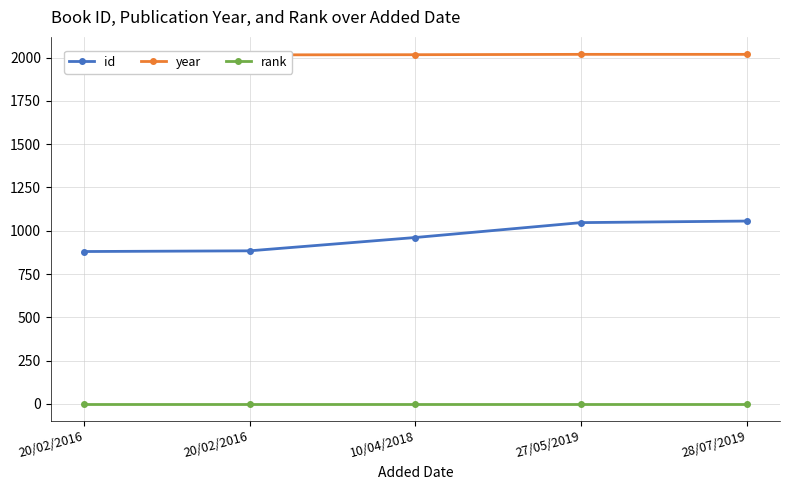

True or false: year and rank cross at least once.

False